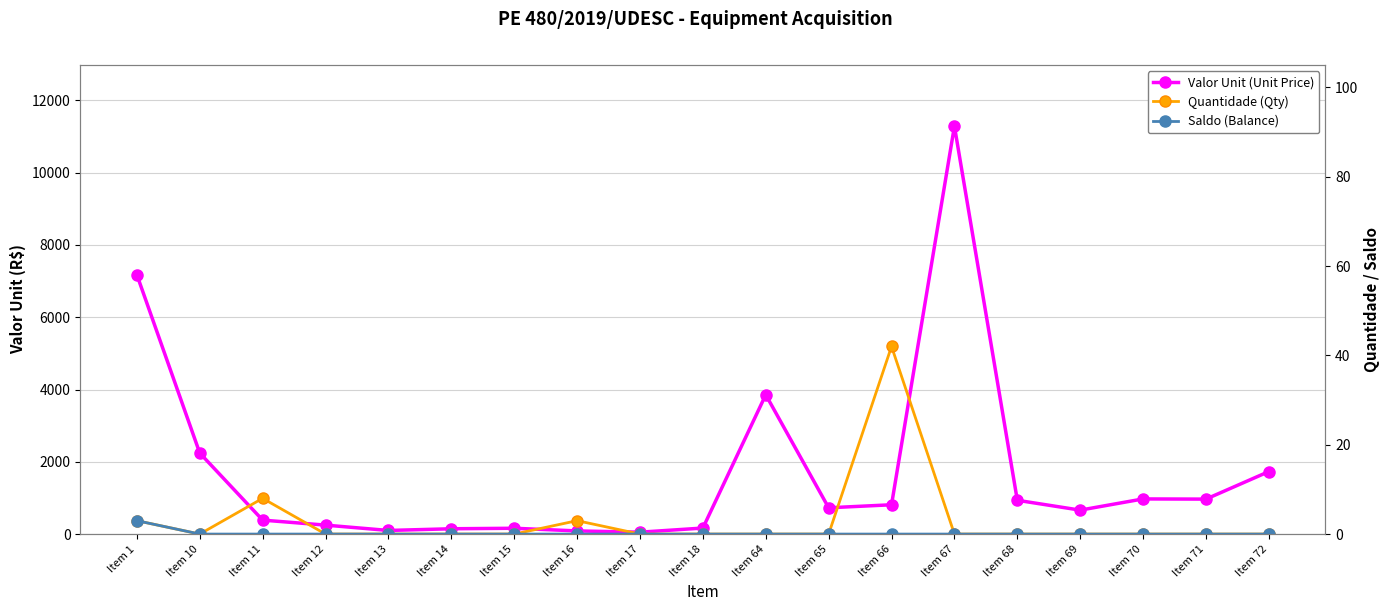

True or false: Valor Unit (Unit Price) has a value of 935.0 at Item 68.

True